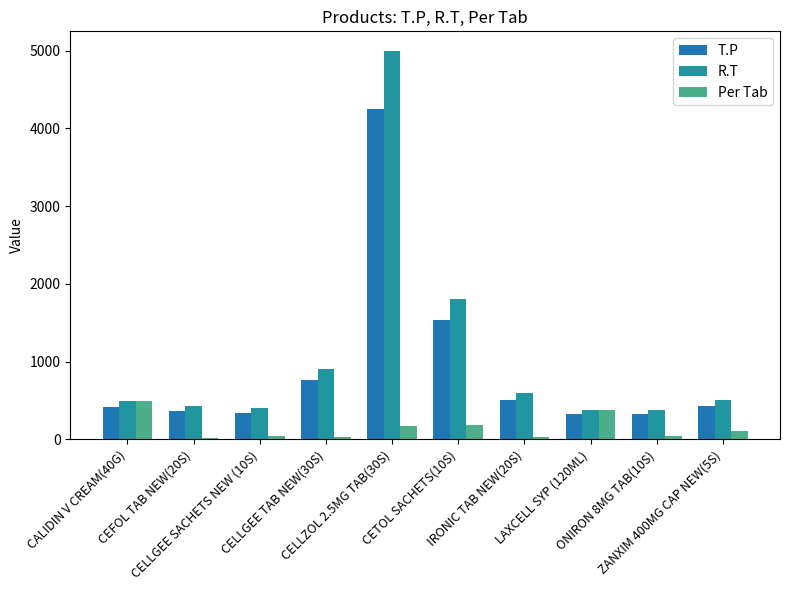

The value of T.P at ZANXIM 400MG CAP NEW(5S) is 730.8. True or false?

False